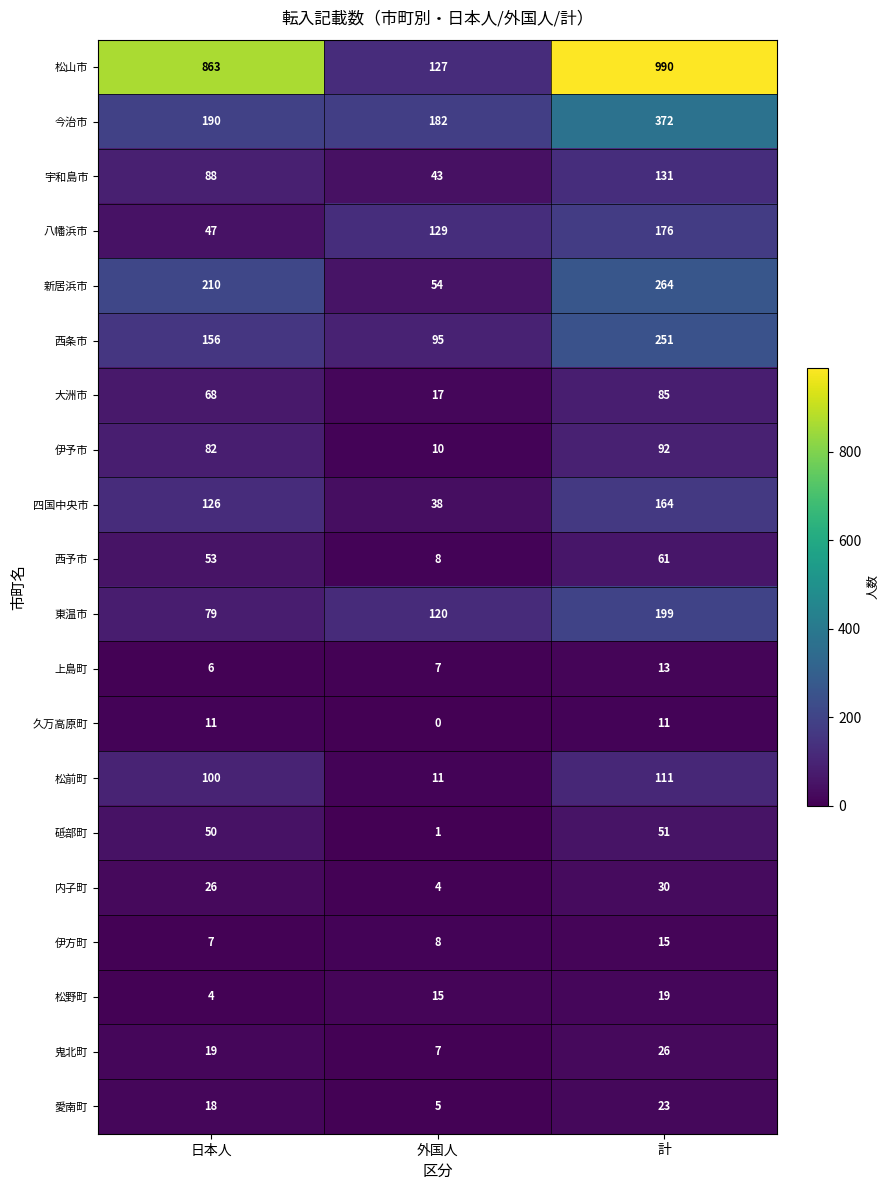

Between 日本人 and 外国人, which series saw the biggest shift?

松山市